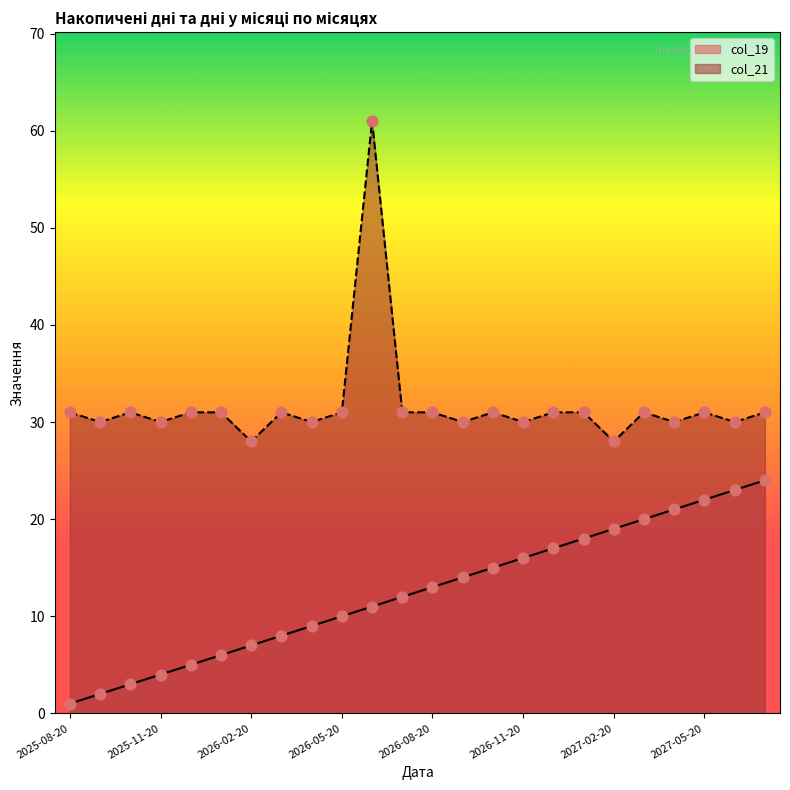

What are all the series names shown in the legend?

col_19, col_21